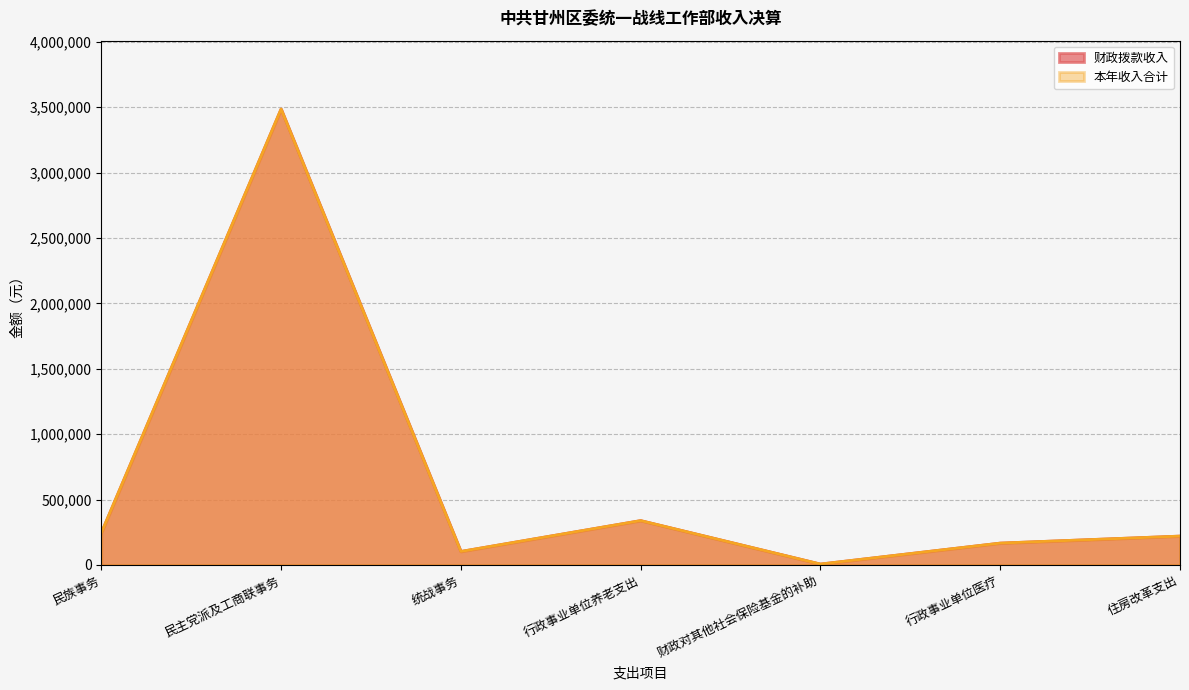

In 本年收入合计, how many points are lower than both neighbors (excluding endpoints)?

2